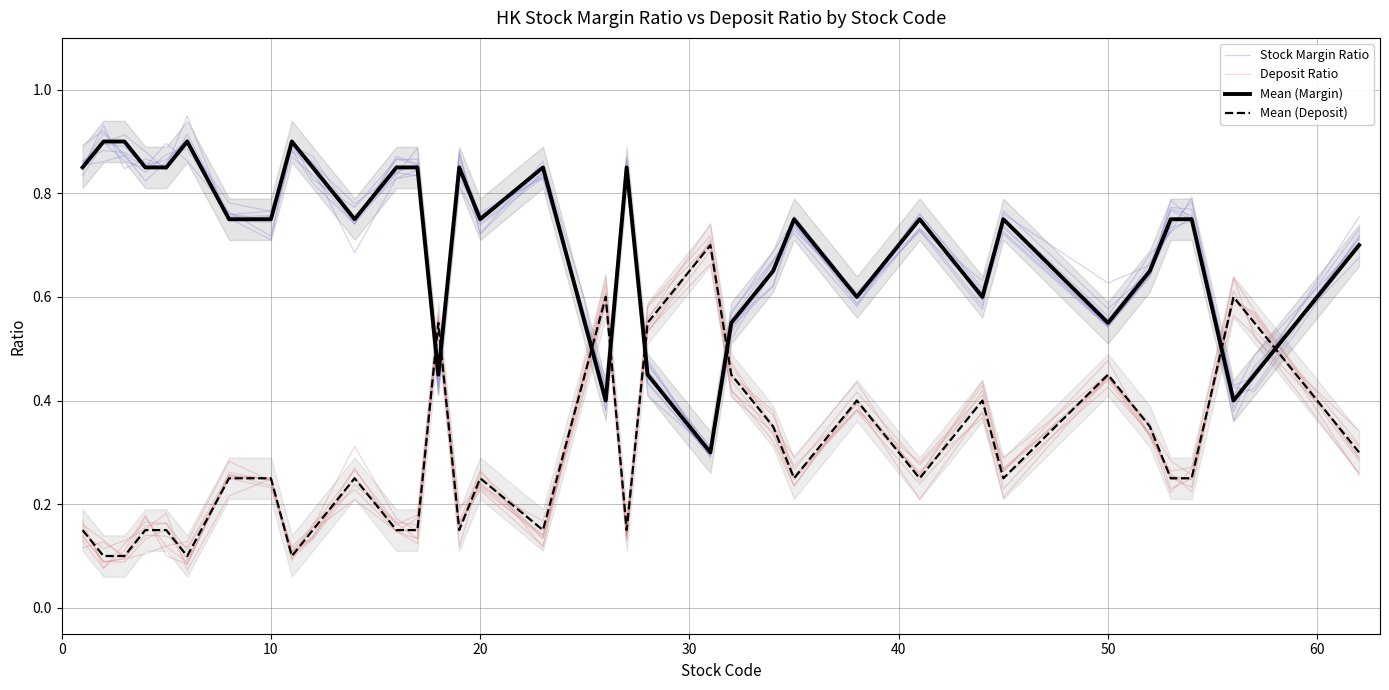

In Deposit Ratio, how many points are lower than both neighbors (excluding endpoints)?

11